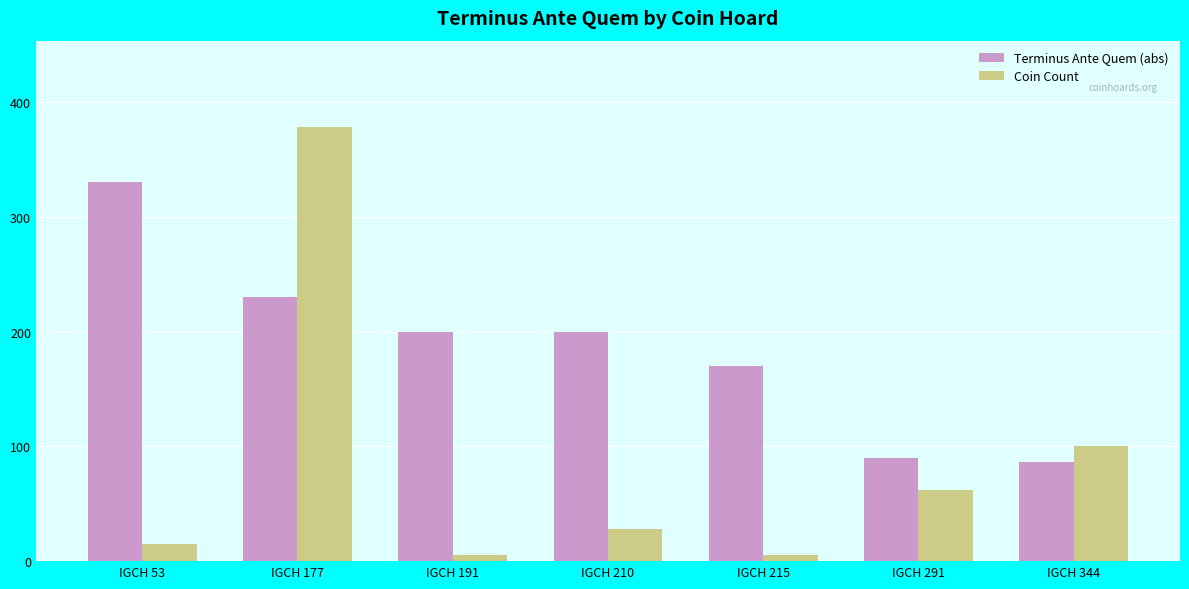

What is the value of the Coin Count bar at the 4th from the left?

28